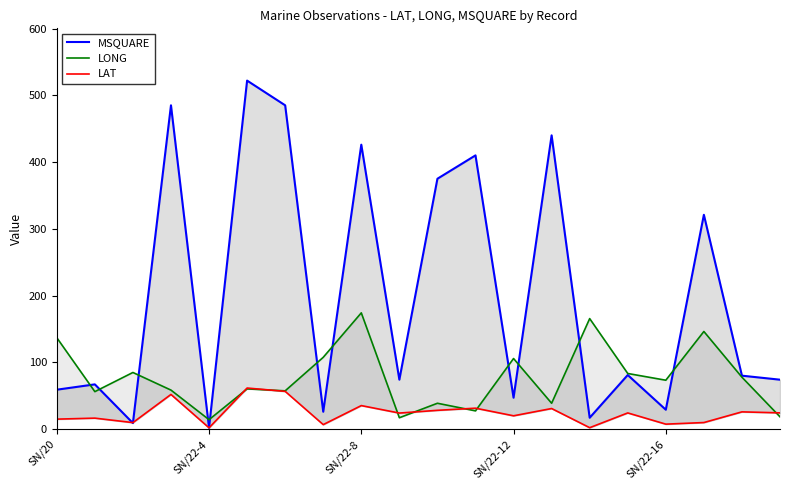

What is the highest value of the MSQUARE series?

522.0